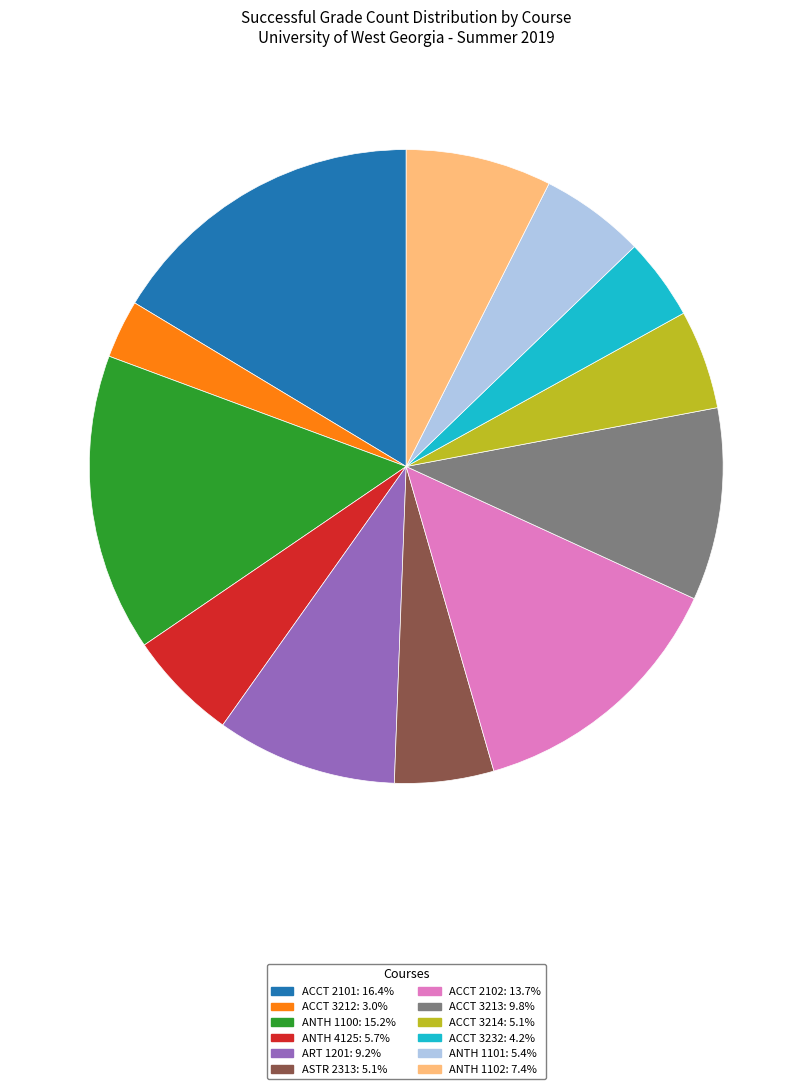

Between ACCT 3212 and ACCT 3232, which is larger?

ACCT 3232